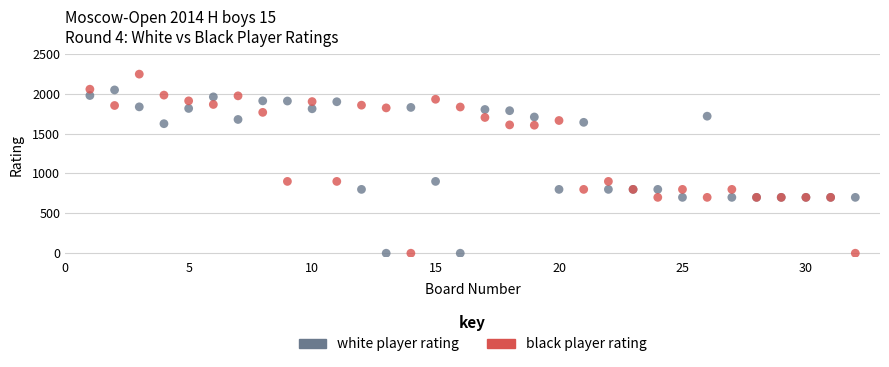

What is the X range (max minus min) for the scatter plot?

31